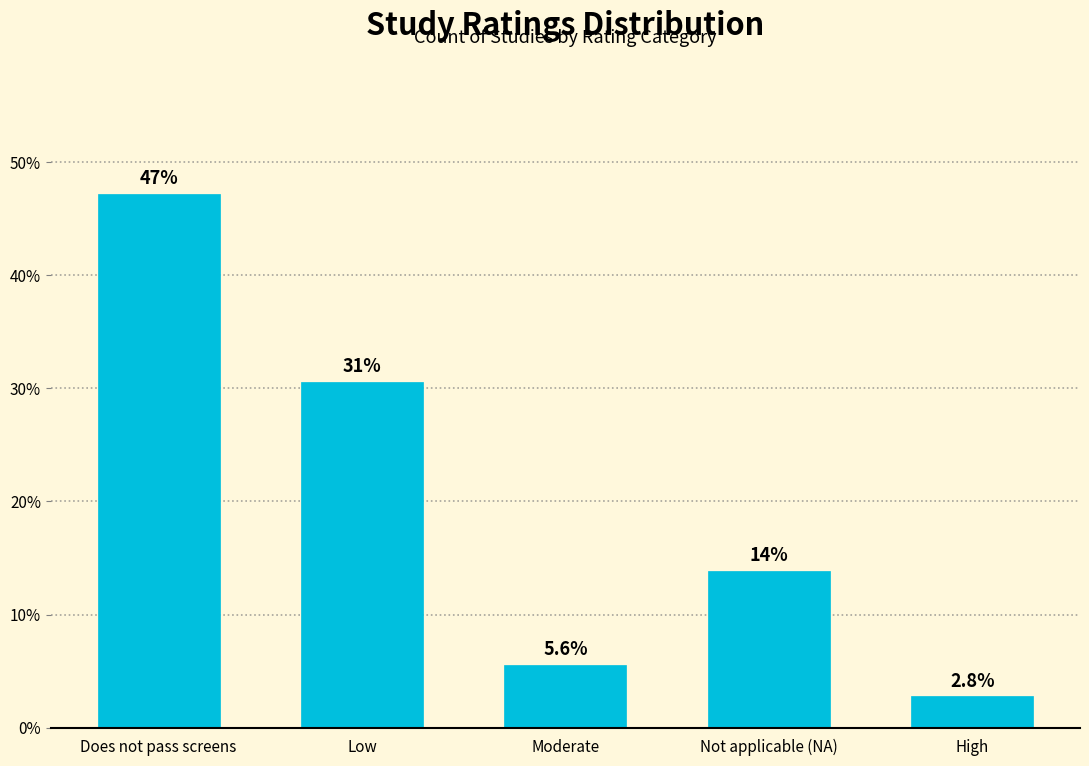

Reading left to right, list all the values displayed in this chart.

47.2	30.6	5.6	13.9	2.8